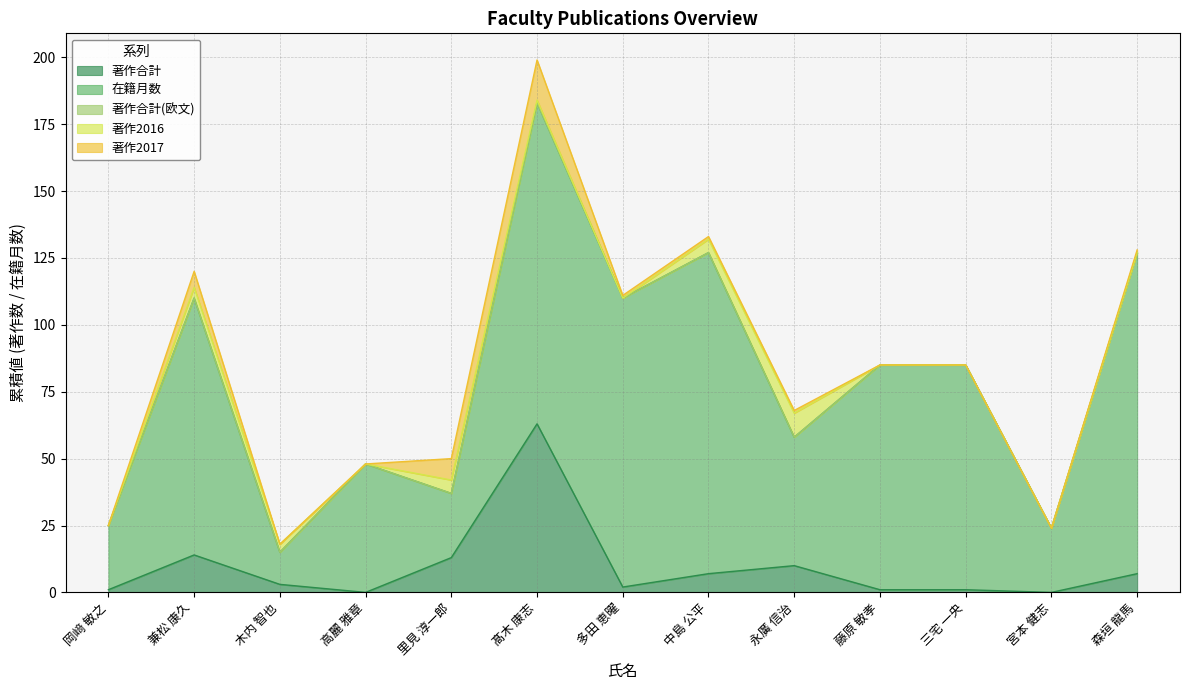

What are all the series names shown in the legend?

著作合計, 在籍月数, 著作合計(欧文), 著作2016, 著作2017